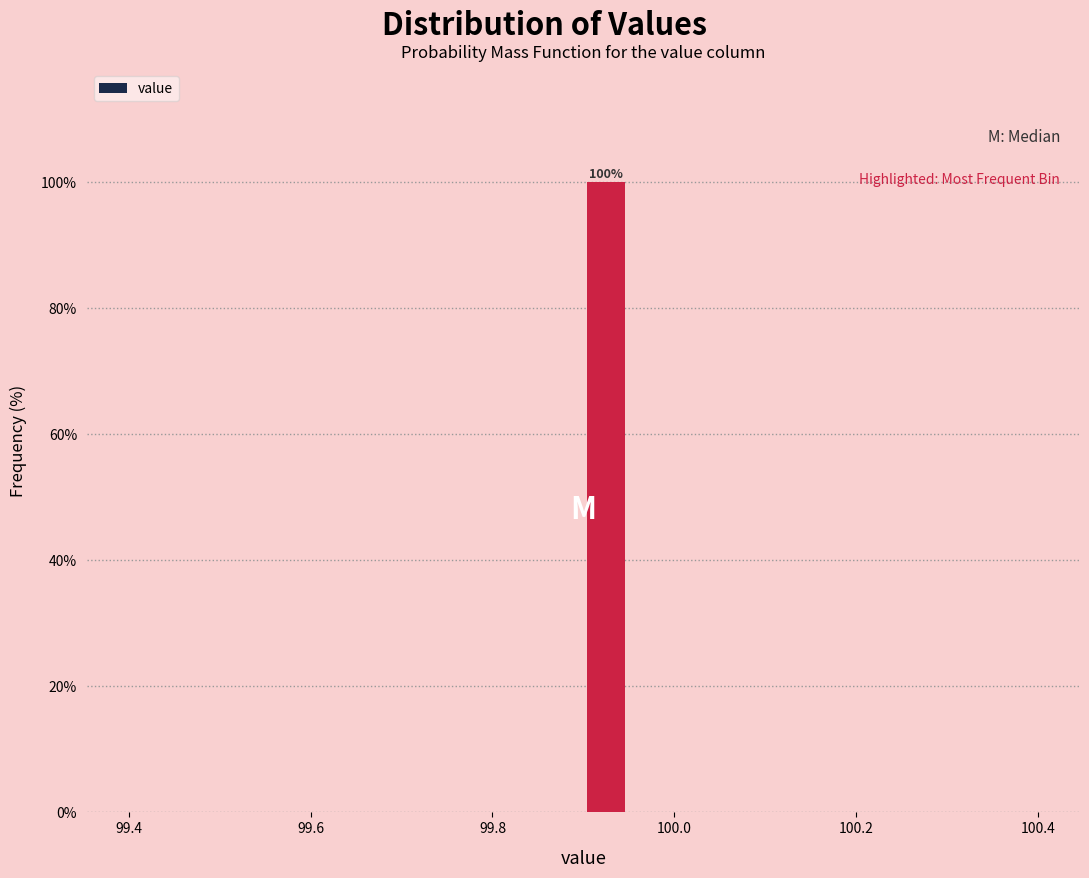

Read against the x-axis, roughly where is the centre of the tallest bar?

99.92